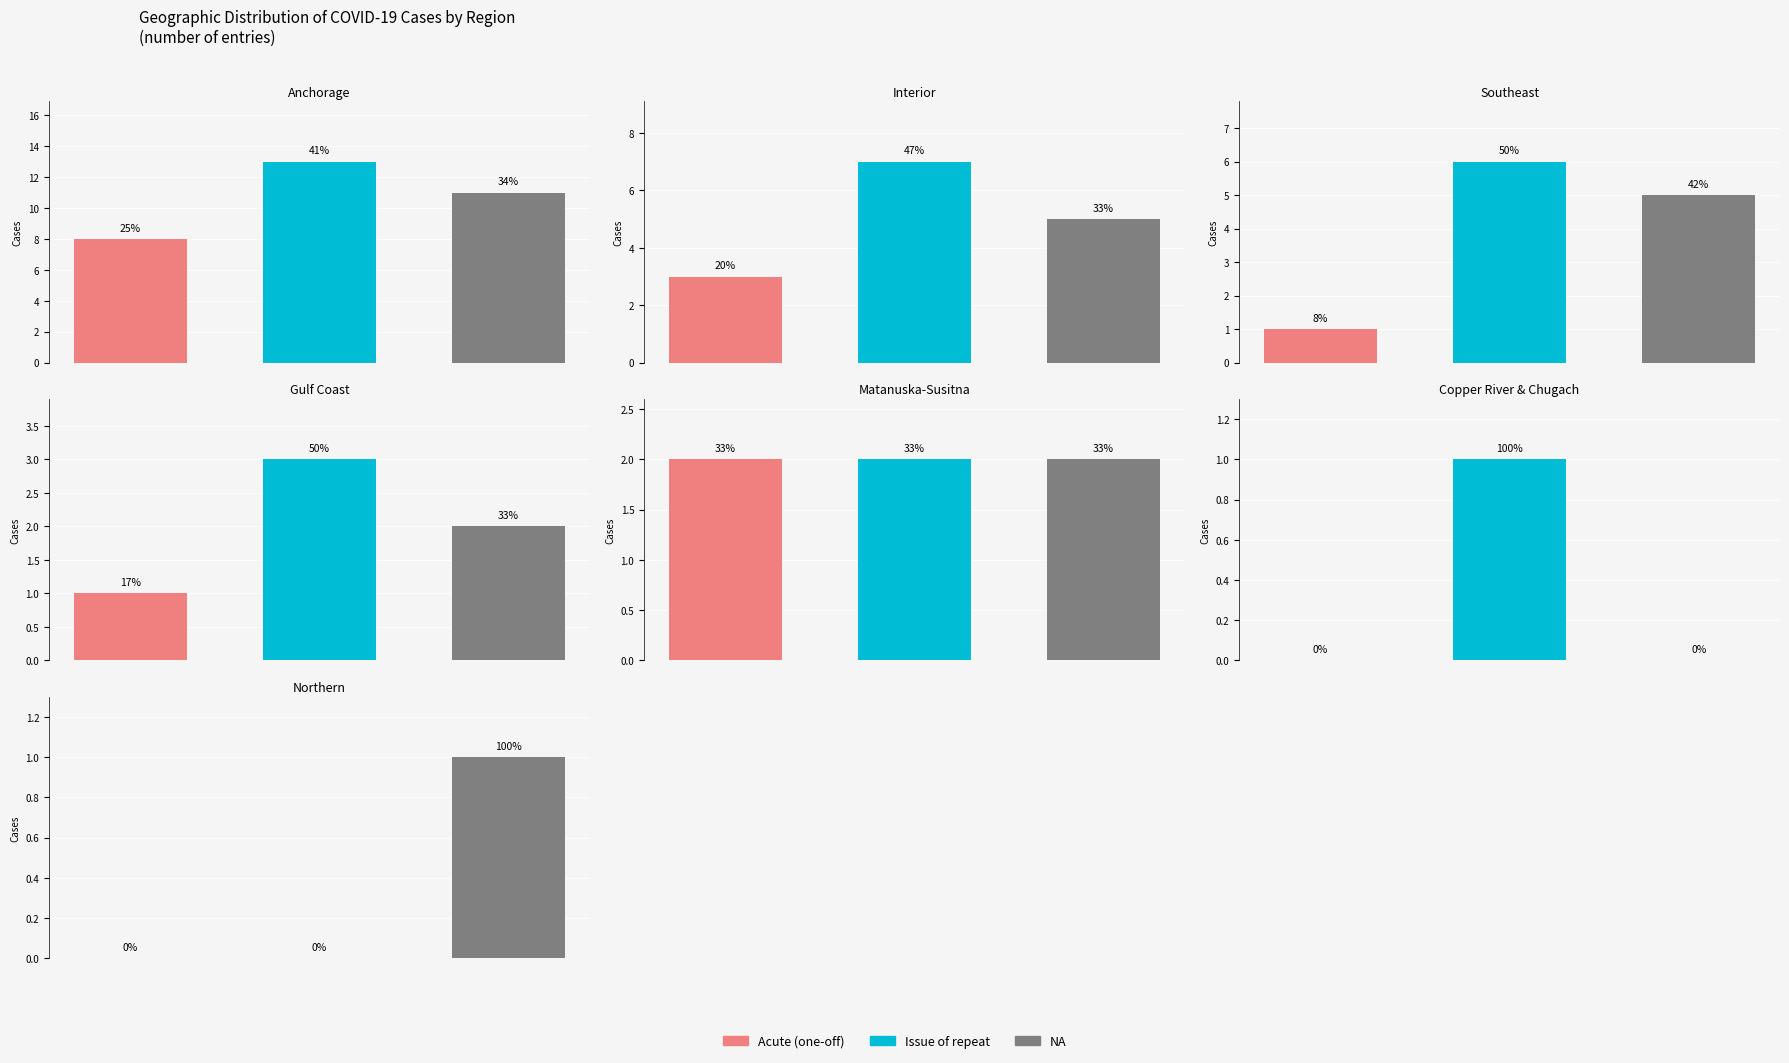

Is it true that Acute (one-off) equals 3 at 1?

True